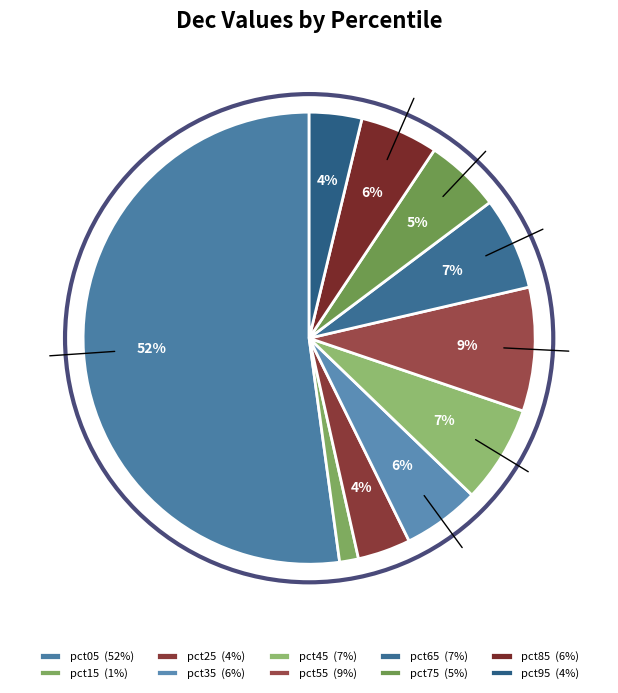

Is pct05 the majority of the pie?

Yes